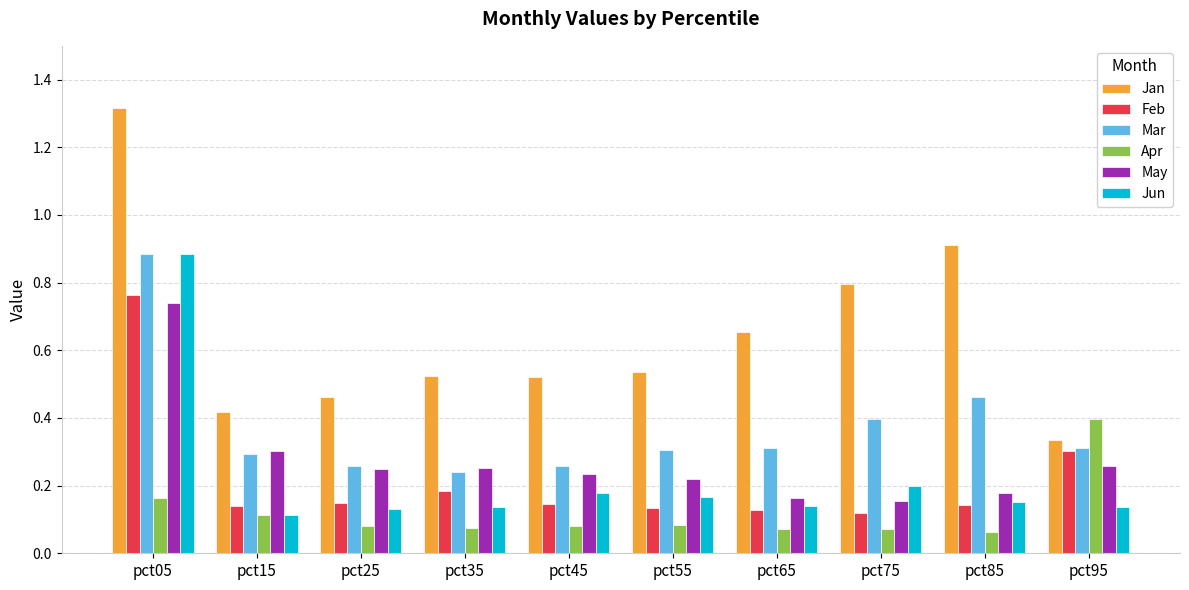

What is the total value across all series at pct45?

1.4